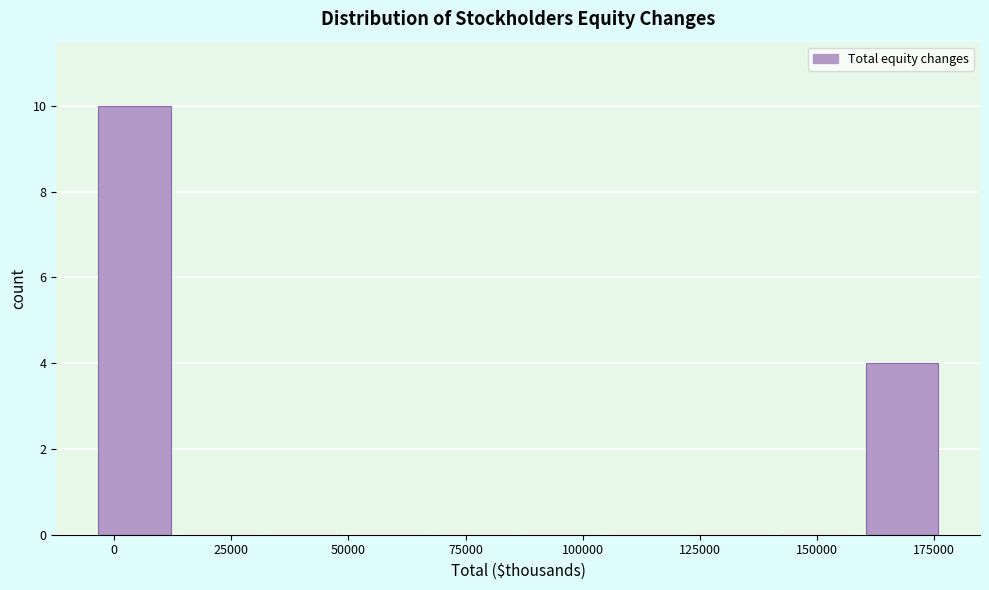

Read against the x-axis, roughly where is the centre of the tallest bar?

5000